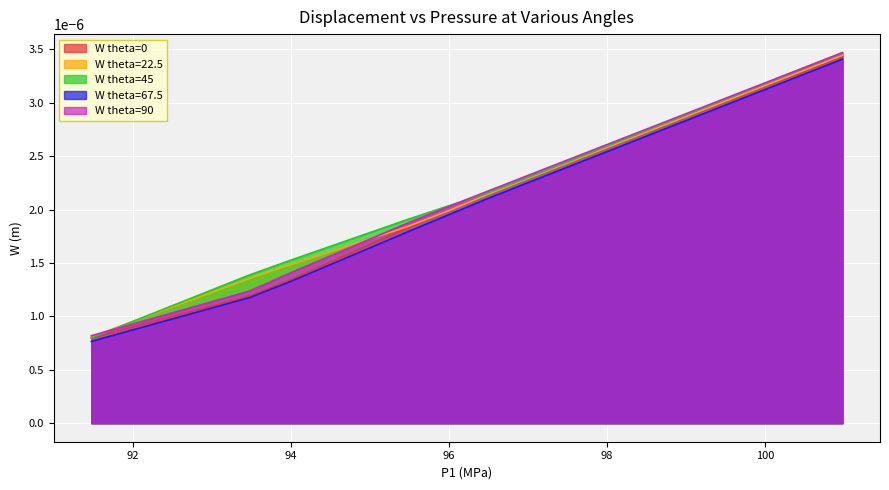

Which series has the largest total across all categories?

W theta=45